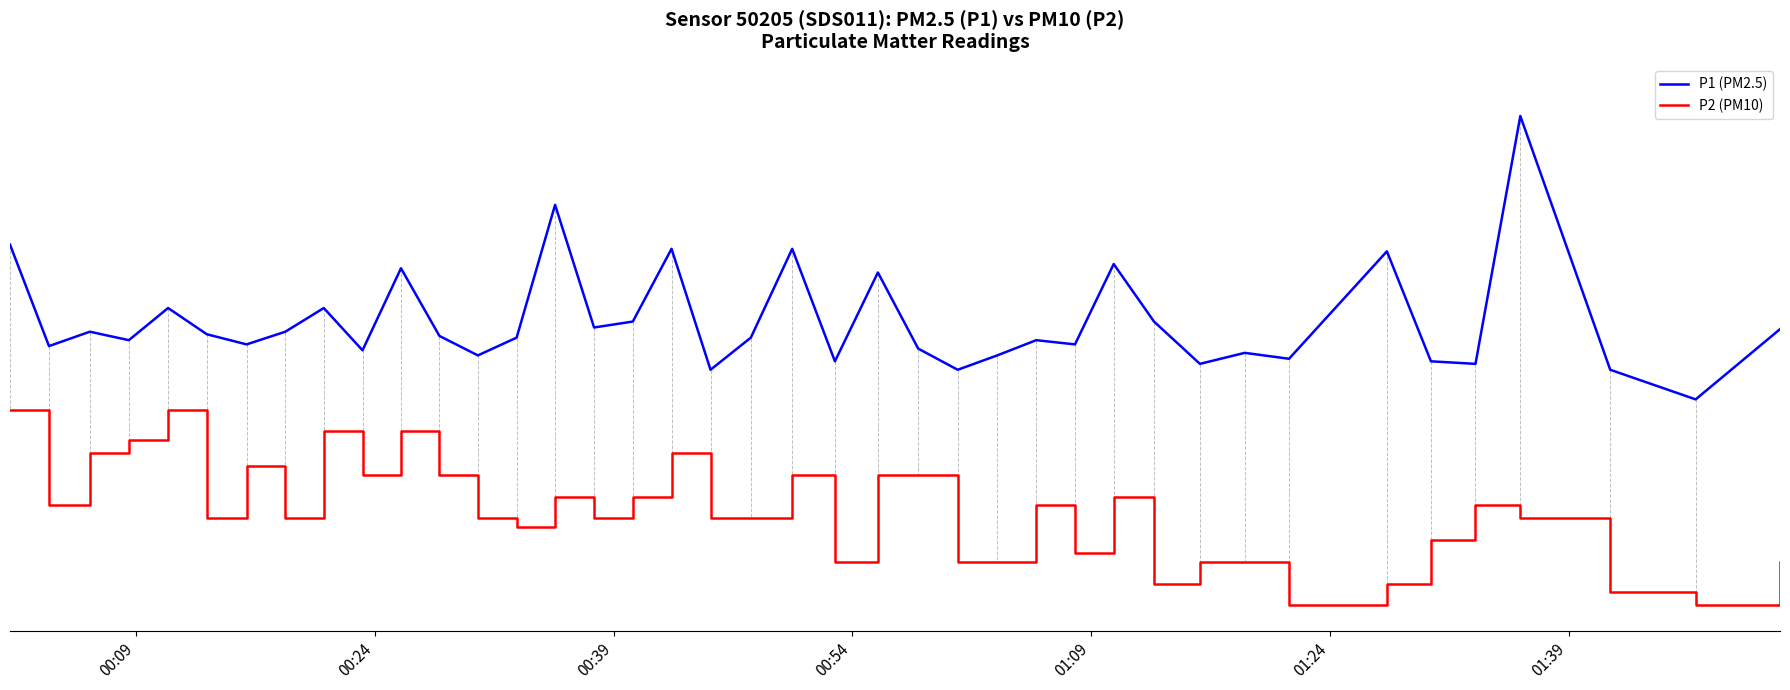

True or false: P1 (PM2.5) has more than 0 points higher than both neighbors.

True